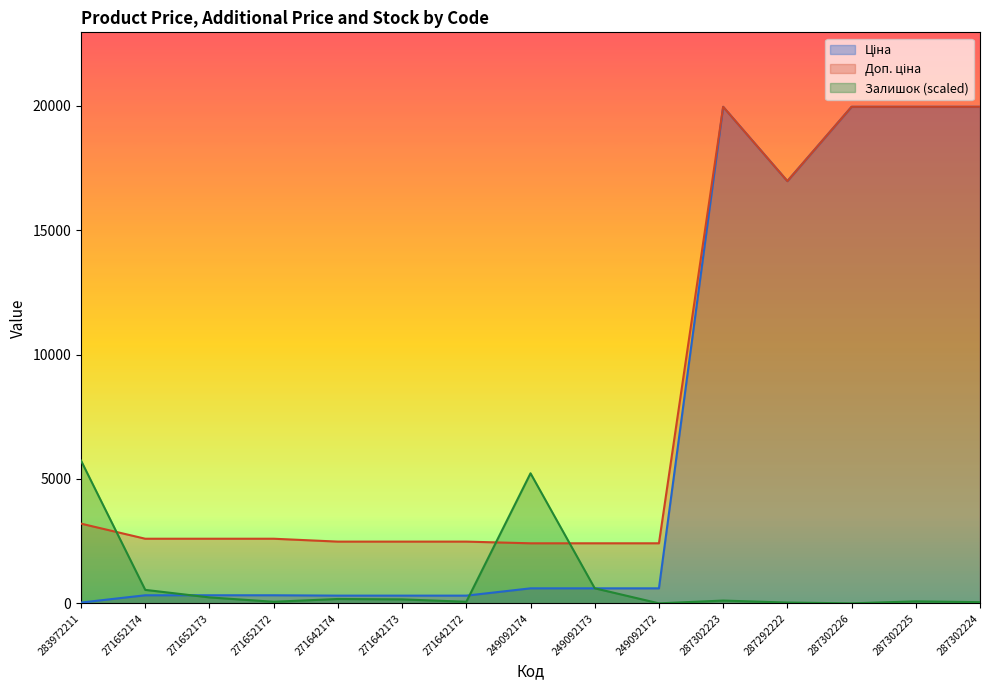

How many times do Залишок and Доп. ціна cross each other?

3